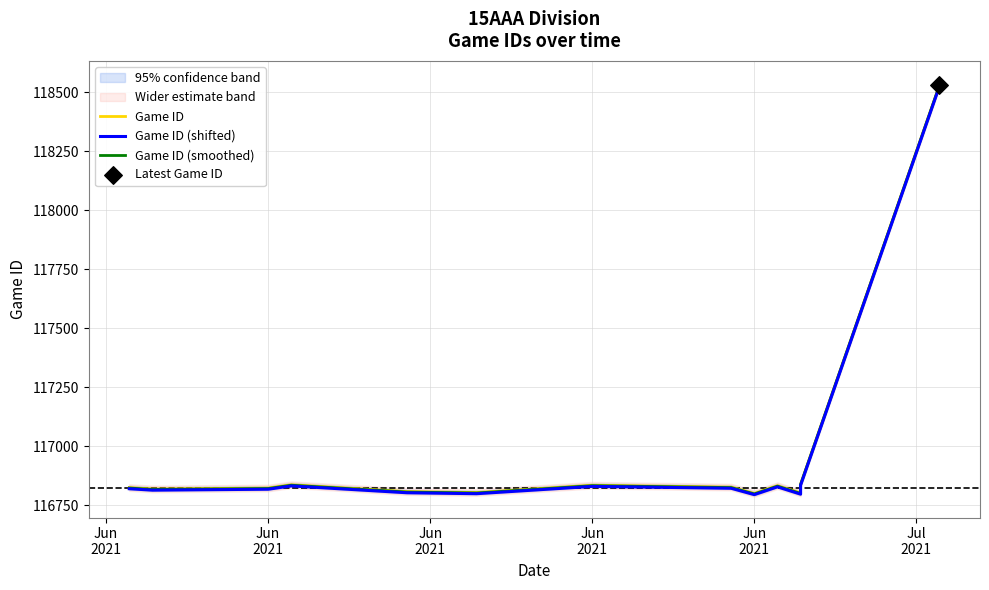

Which series contains the lowest Y value?

Game ID (shifted)